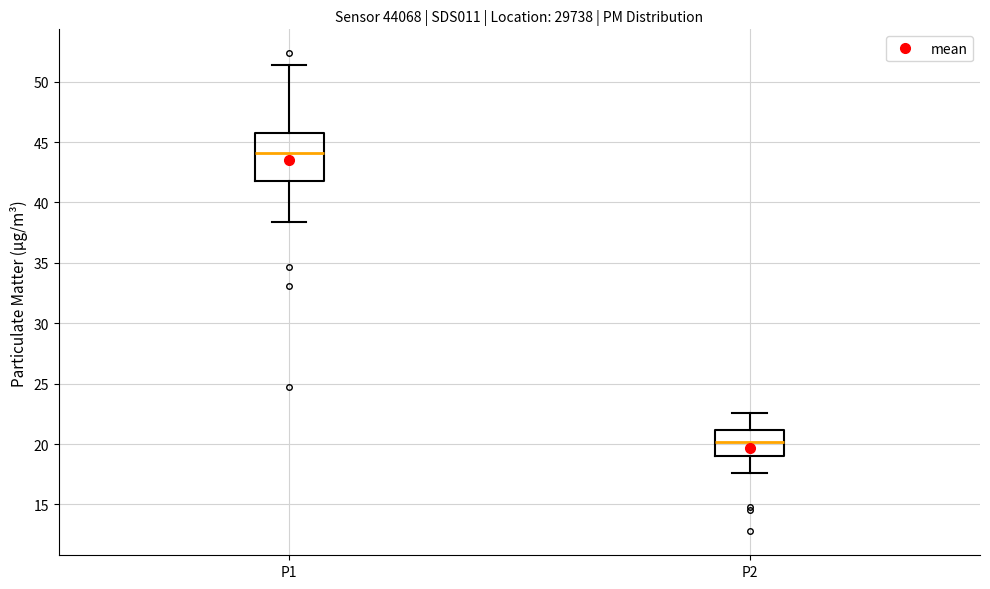

Reading left to right, transcribe this box plot: for each box, give where its median line is, the range the box spans, and where its two whiskers end, as read against the y-axis. The values are not printed on the chart, so give them approximately, as read against the axis.

P1: median 44.0, box 42.0 to 46.0, whiskers 38.5 to 51.5
P2: median 20.0, box 19.0 to 21.0, whiskers 17.5 to 22.5